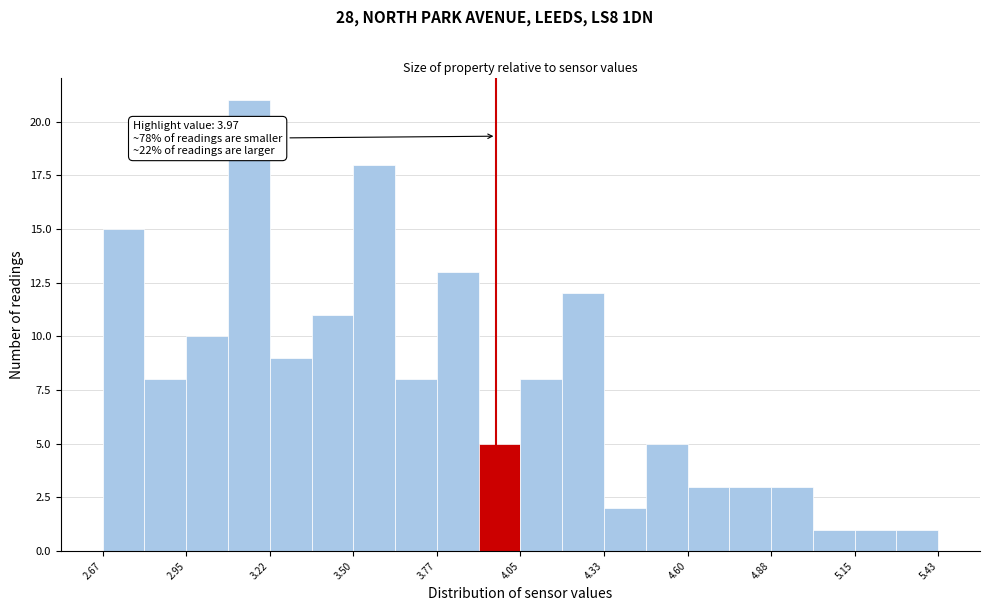

Read against the x-axis, roughly where is the centre of the tallest bar?

3.15